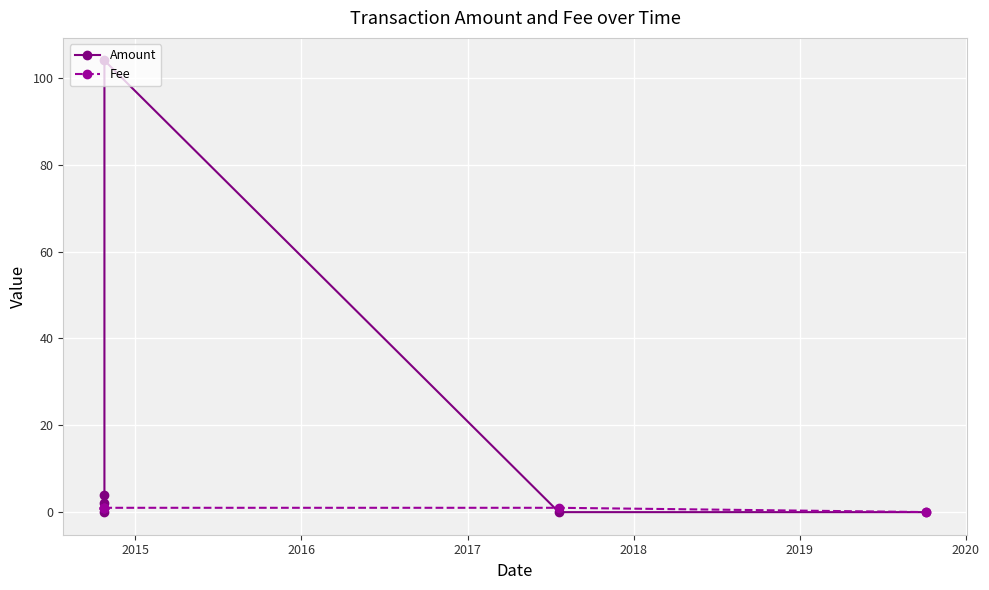

How many lines are shown in the chart?

2